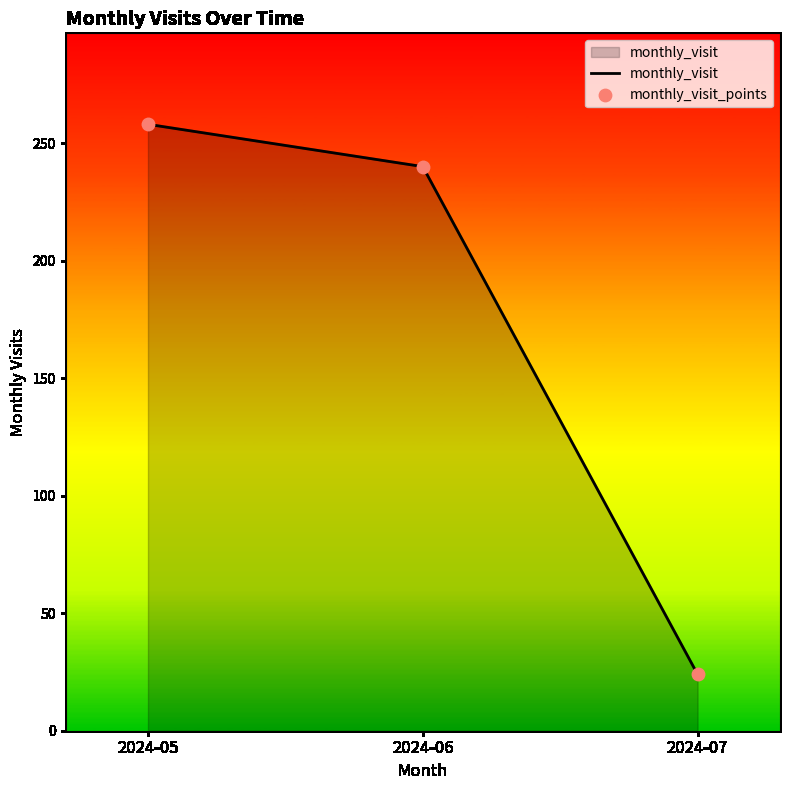

What is the approximate value at 2024-05, to the nearest 50?

250